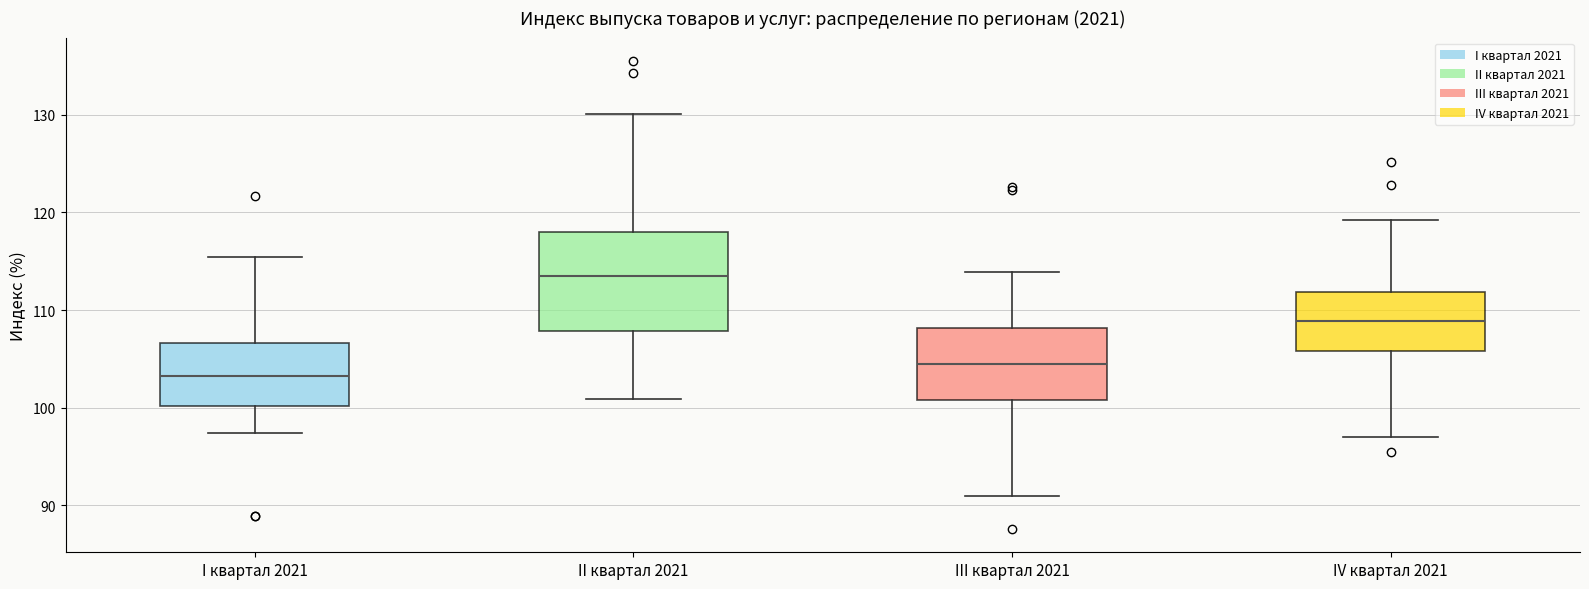

Where does the median line of the box for I квартал 2021 sit on the y-axis? The values are not printed on the chart, so give them approximately, as read against the axis.

103